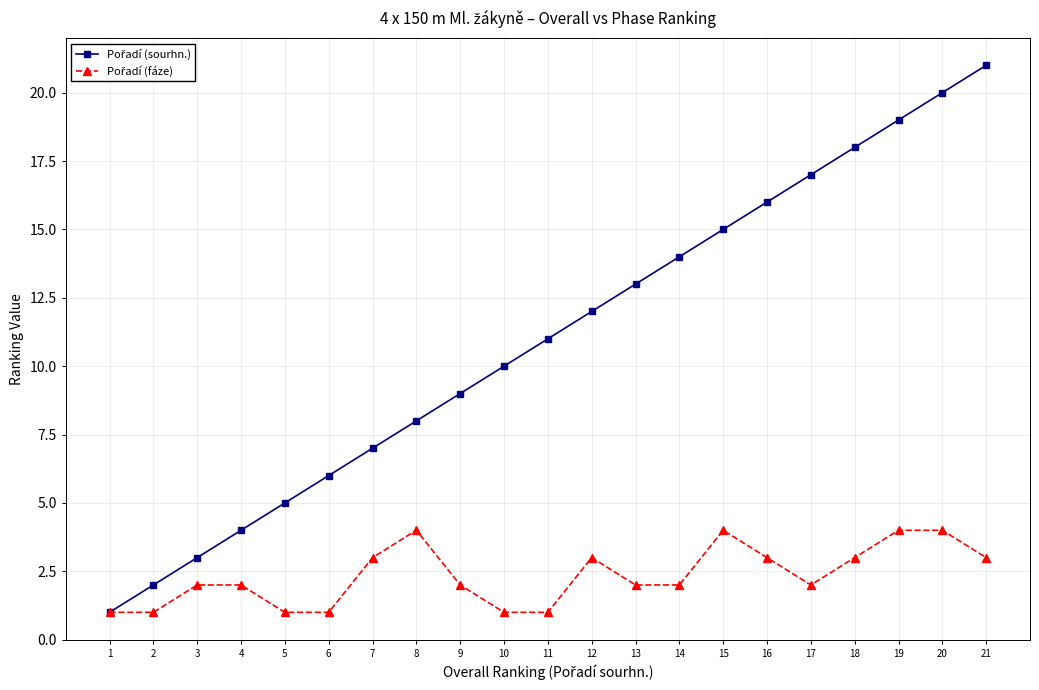

Which category has the highest value across all series?

21